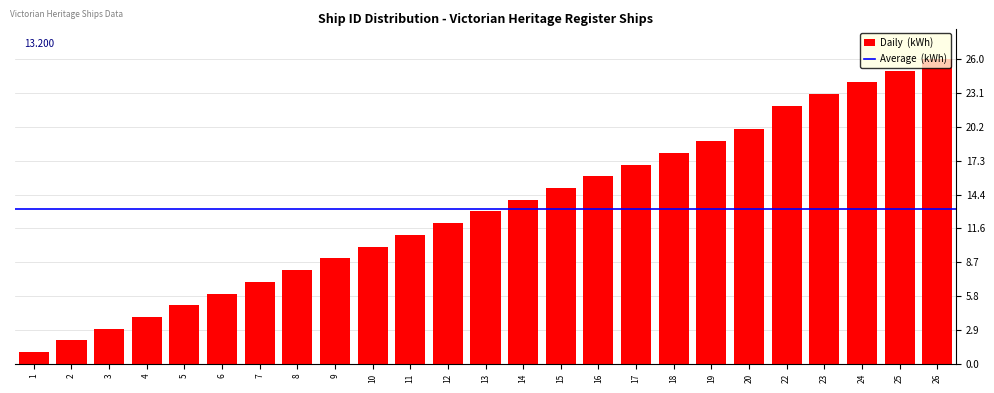

What is the value of the 21st bar from the left?

22